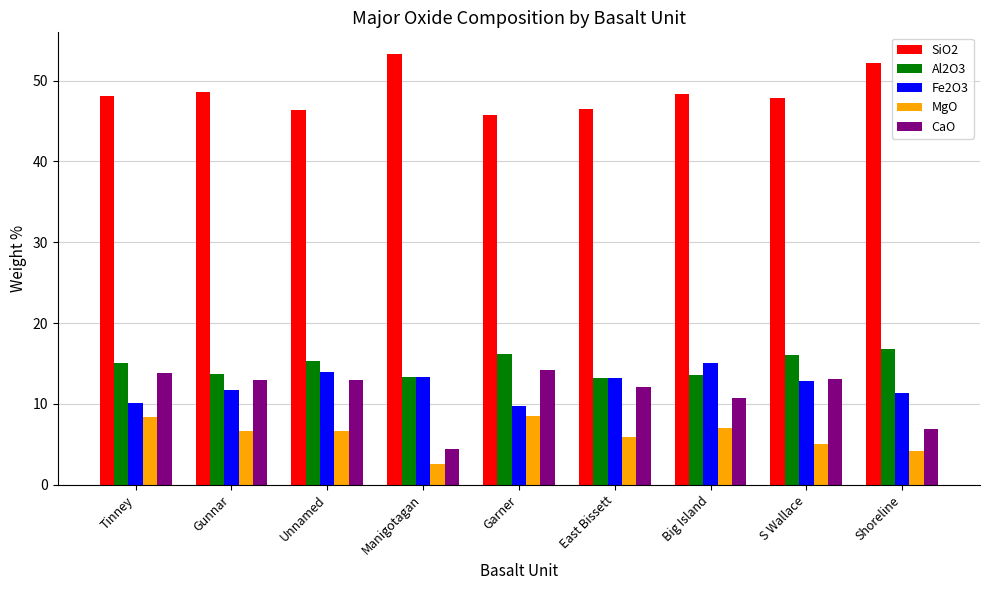

The Fe2O3 series shows 13.9 at Unnamed. True or false?

True